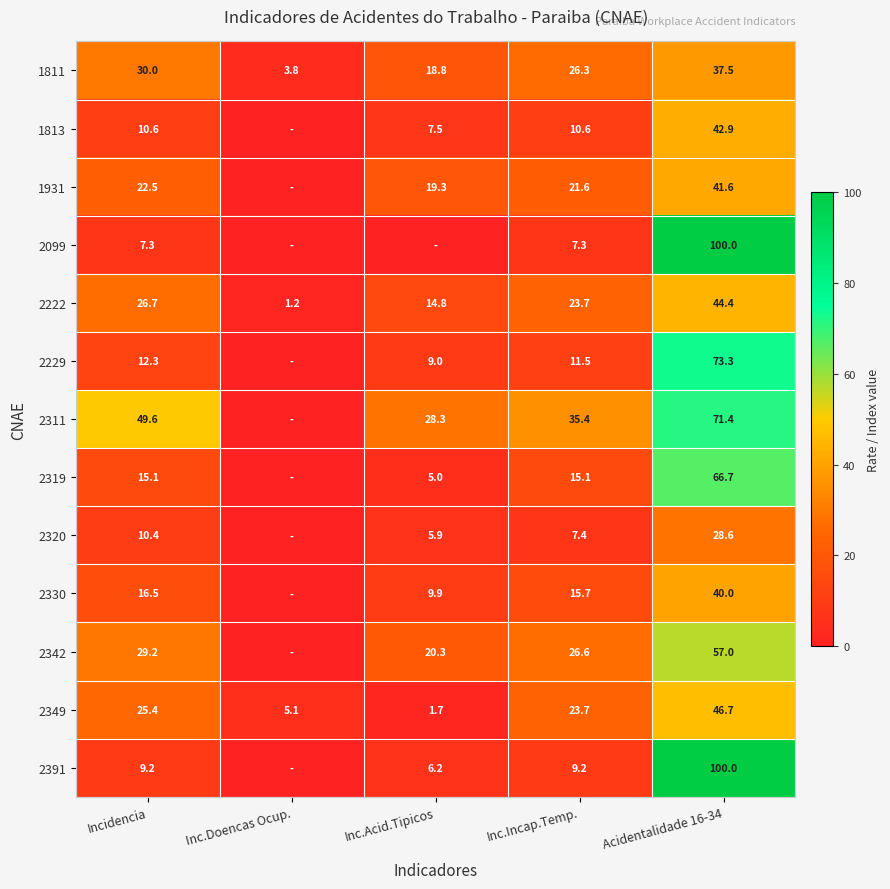

Which category has the lowest value across all series?

Inc.Doencas Ocup.